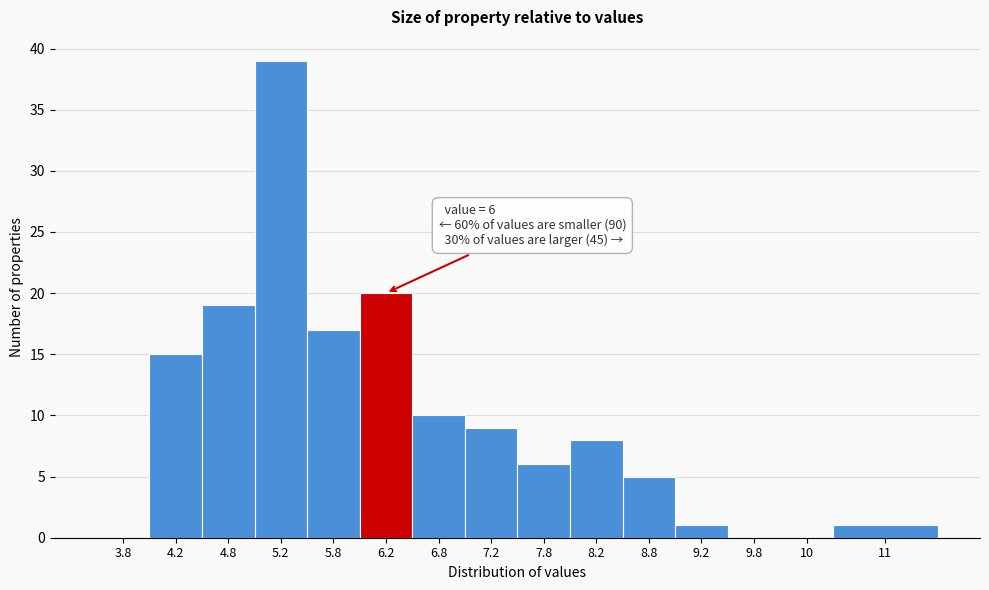

Reading left to right, transcribe all the data shown in this chart.

3.8=0	4.2=15	4.8=19	5.2=39	5.8=17	6.2=20	6.8=10	7.2=9	7.8=6	8.2=8	8.8=5	9.2=1	9.8=0	10=0	11=1